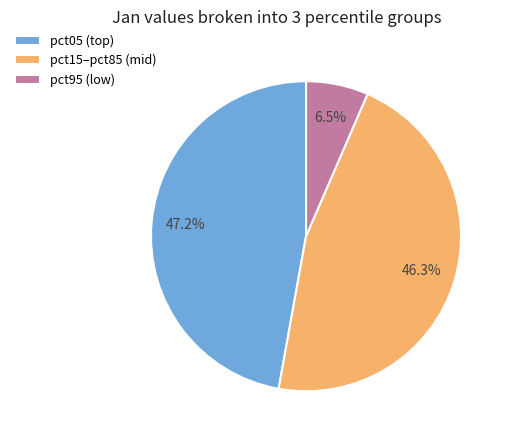

Which slice is the largest?

pct05 (top)